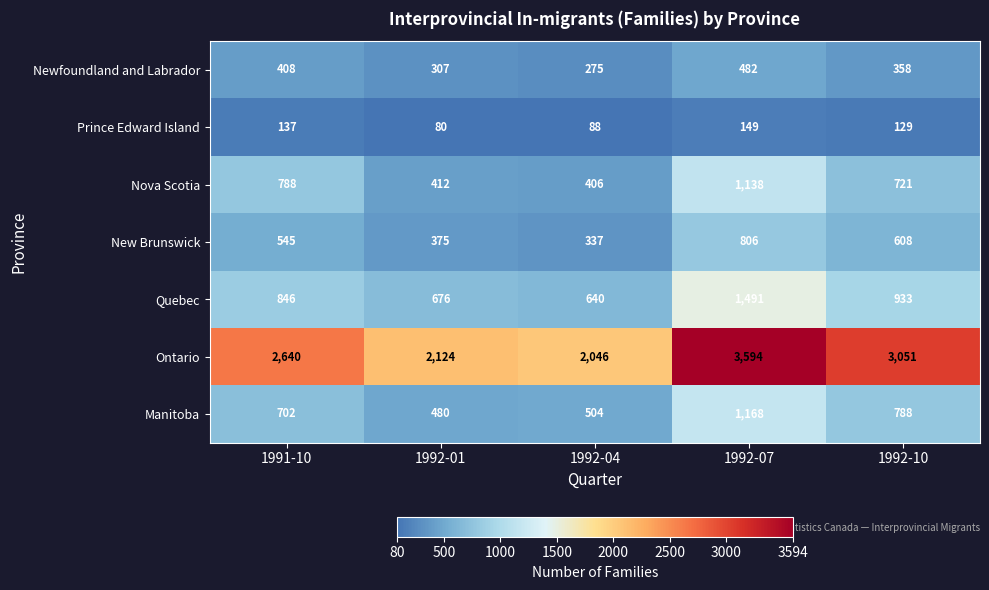

What is the maximum value shown in the chart?

3594